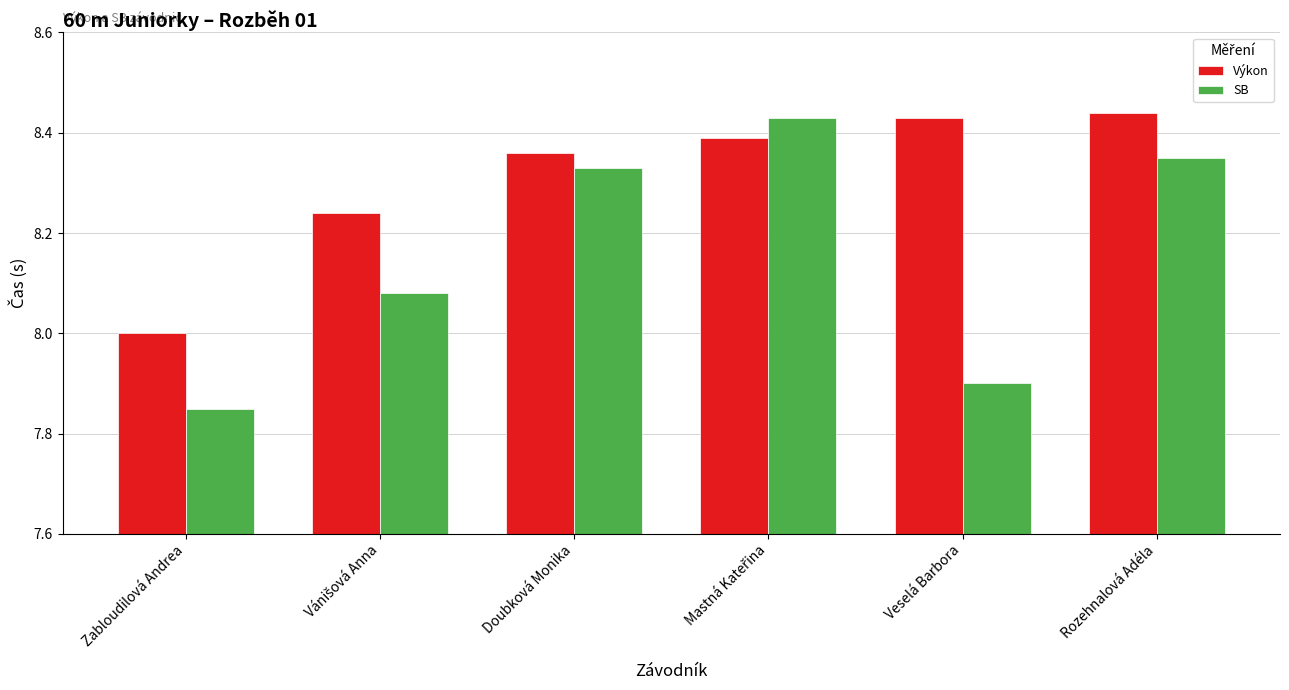

List the series in order of their overall mean, highest first.

Výkon, SB